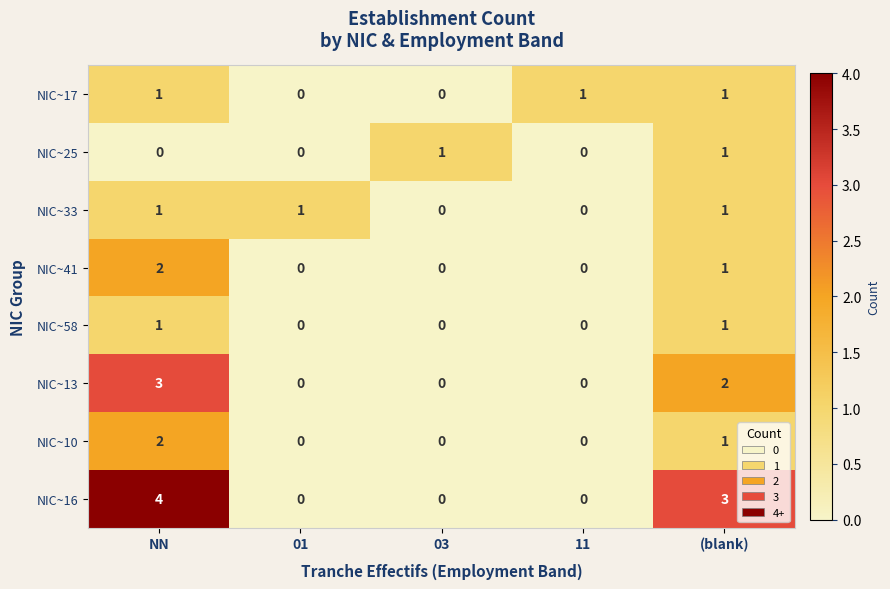

How many NIC~16 values are between 0 and 3?

4